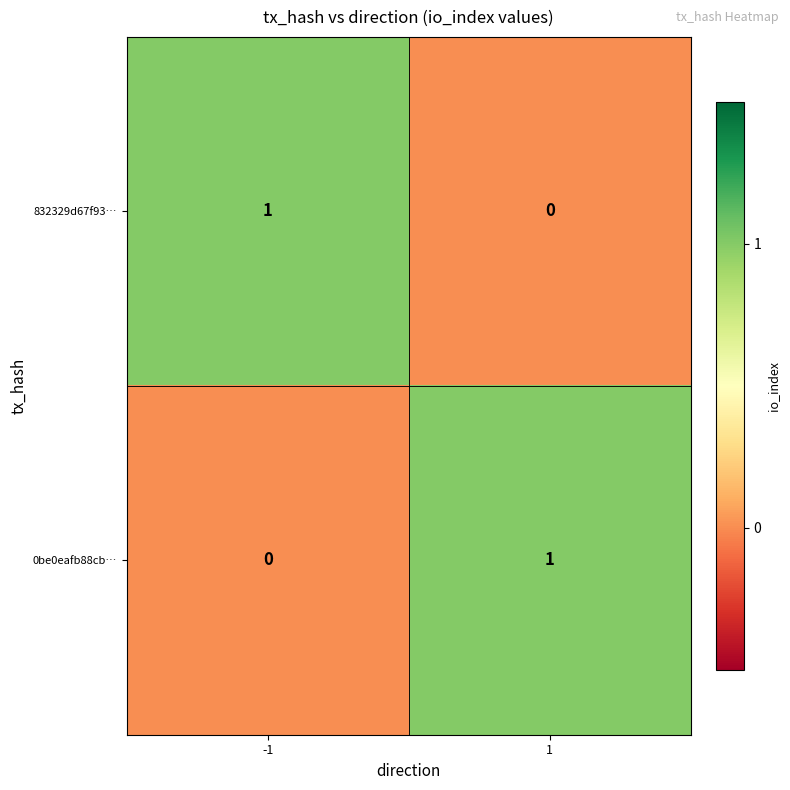

Is it true that 0be0eafb88cb… equals 1 at 1?

True